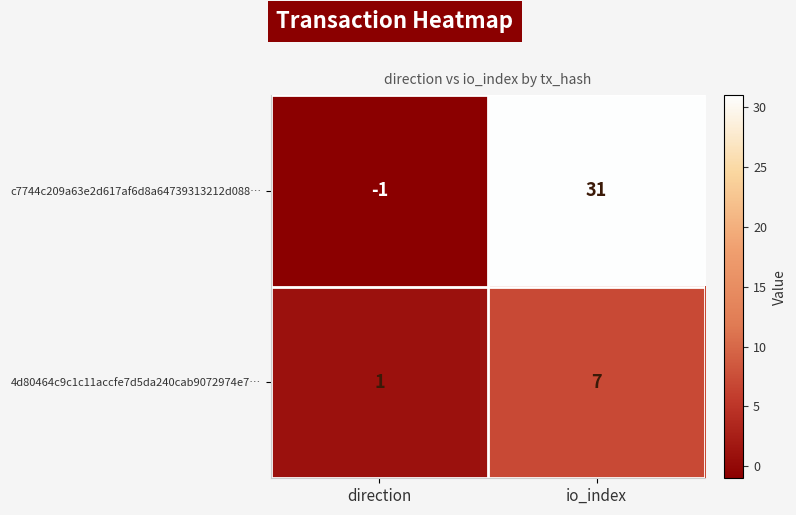

Rank the series at io_index from lowest to highest value.

4d80464c9c1c11accfe7d5da240cab9072974e7…, c7744c209a63e2d617af6d8a64739313212d088…